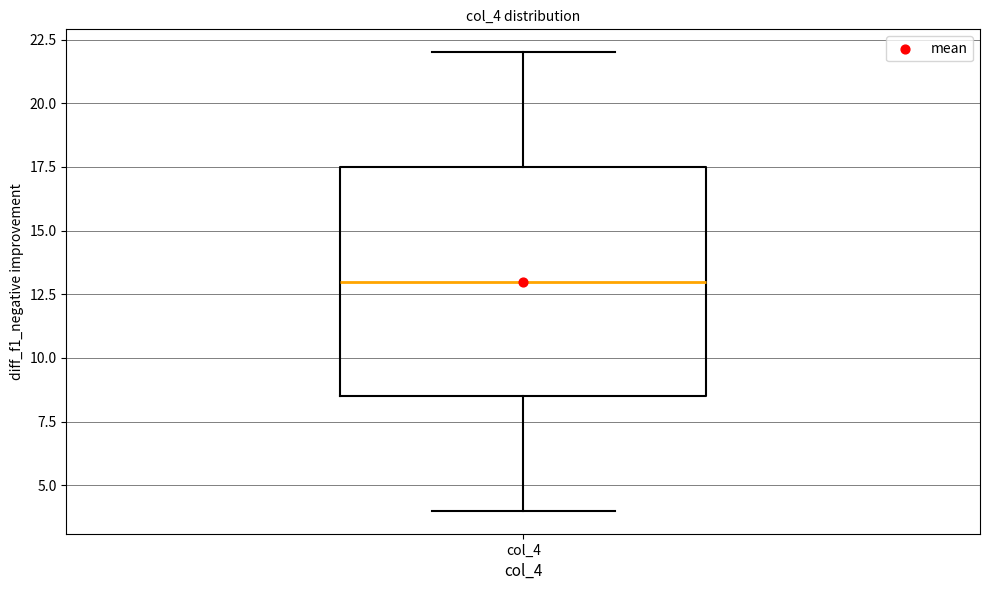

Transcribe this box plot: give where the median line is, the range the box spans, and where the two whiskers end, as read against the y-axis. The values are not printed on the chart, so give them approximately, as read against the axis.

median 13.0, box 8.5 to 17.5, whiskers 4.0 to 22.0